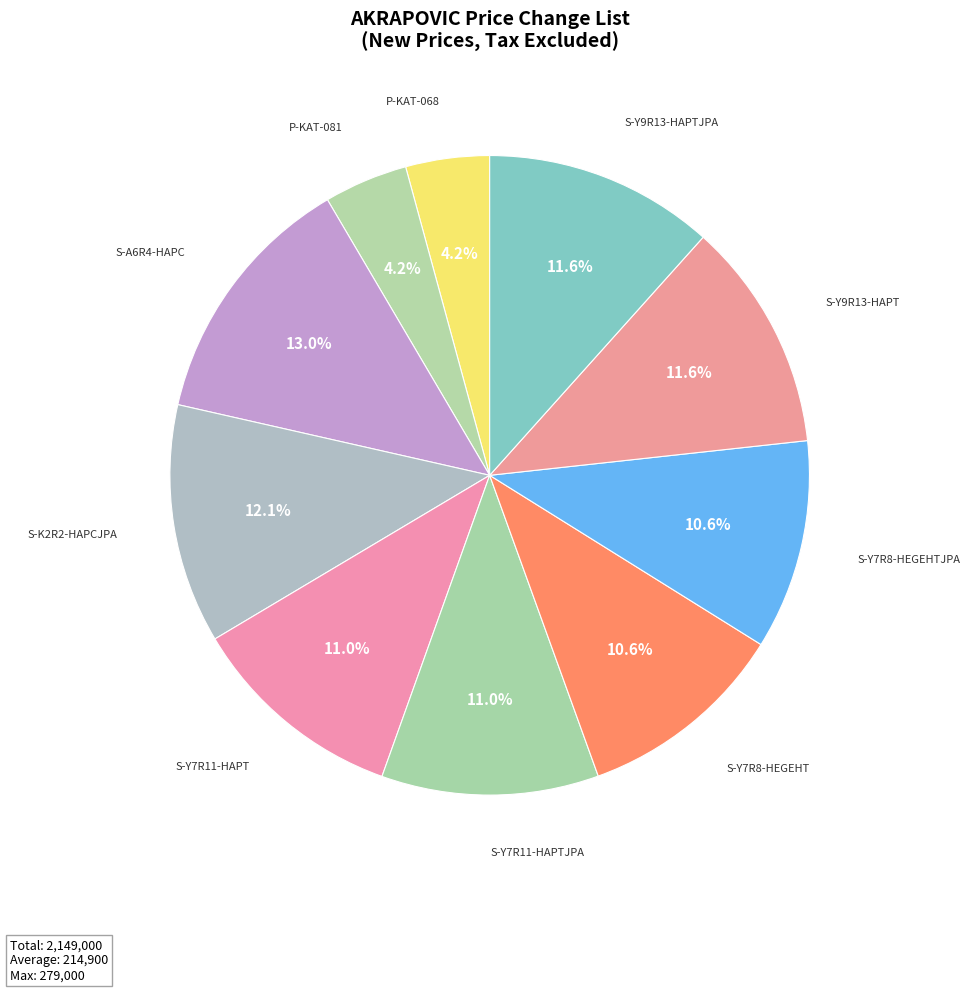

True or false: S-Y7R8-HEGEHT accounts for 11% of the total.

True